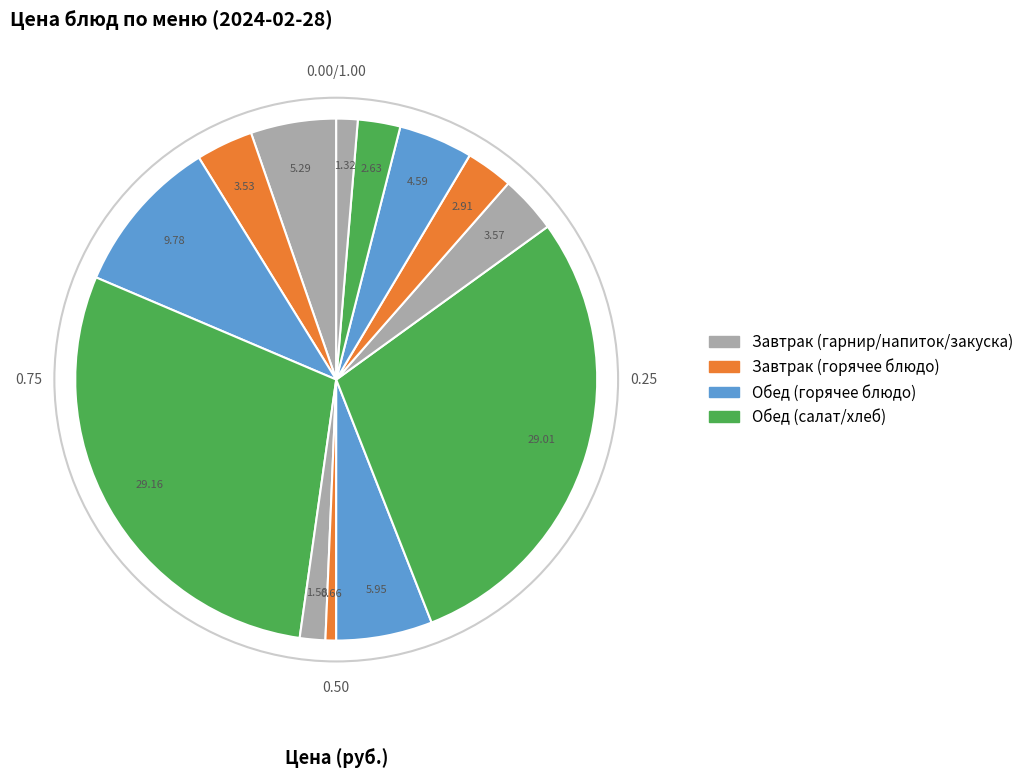

To the nearest percent, what is the average slice percentage?

8%